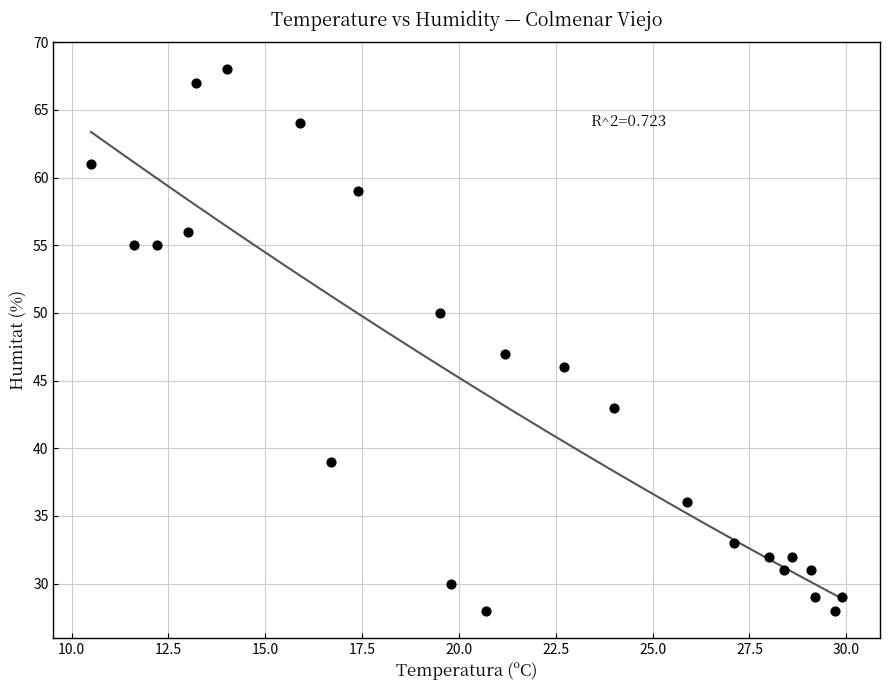

What is the range of Y values (max minus min)?

40